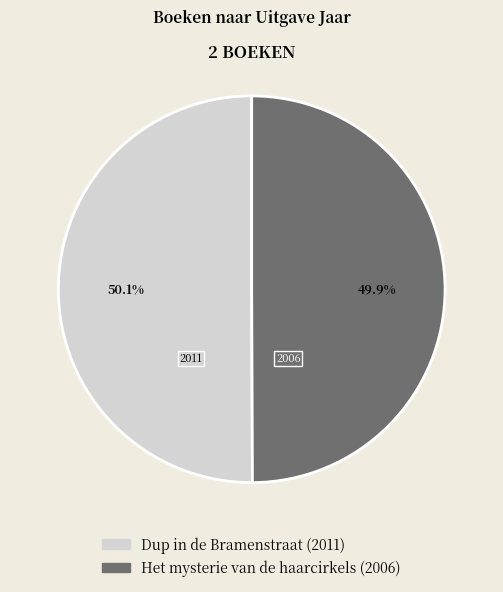

The Het mysterie van de haarcirkels slice represents 60% of the pie. True or false?

False